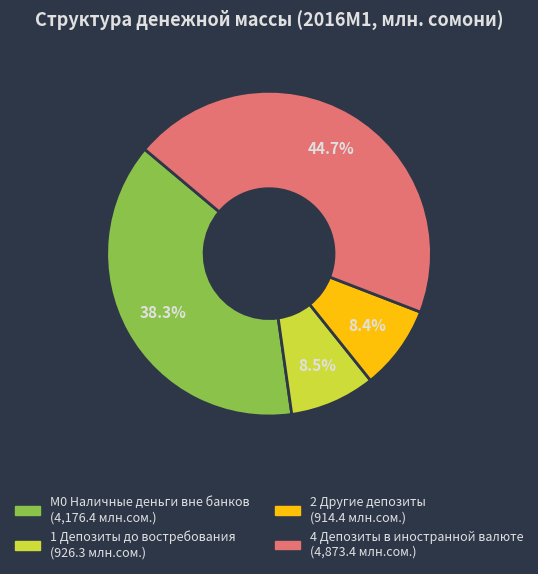

Is it true that 2 Другие депозиты is 8% of the pie?

True